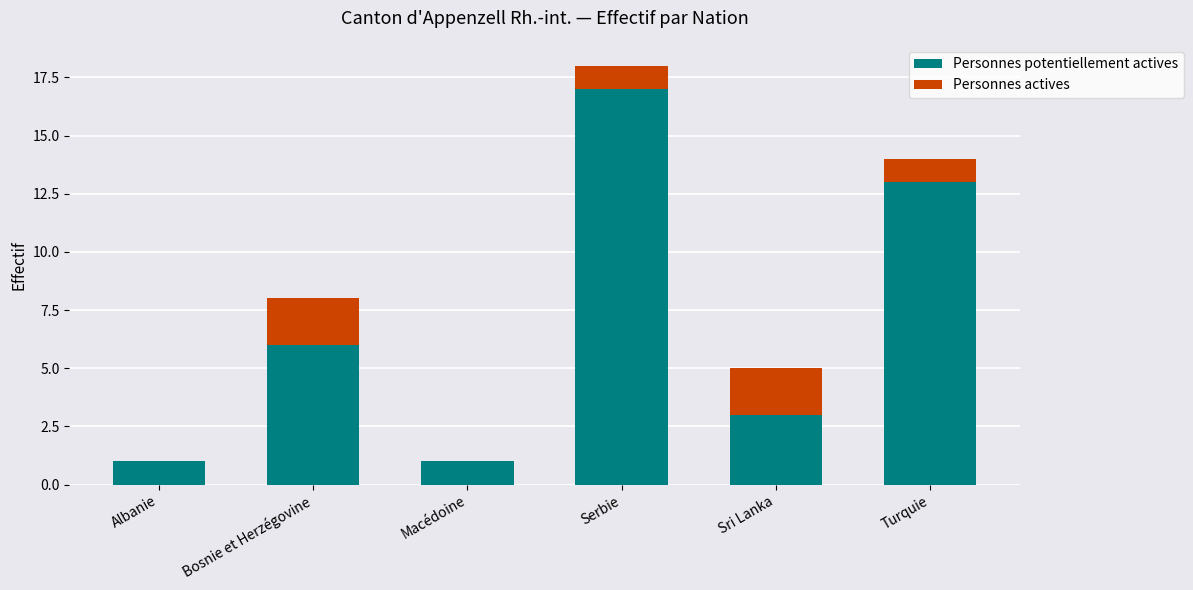

What are all the series names shown in the legend?

Personnes potentiellement actives, Personnes actives